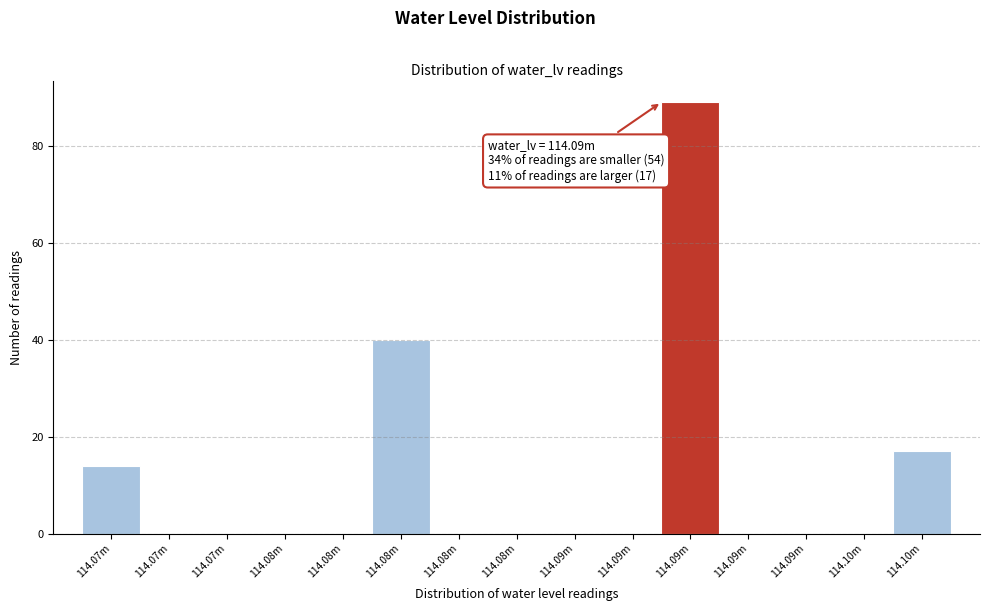

Count the number of categories in the chart.

15